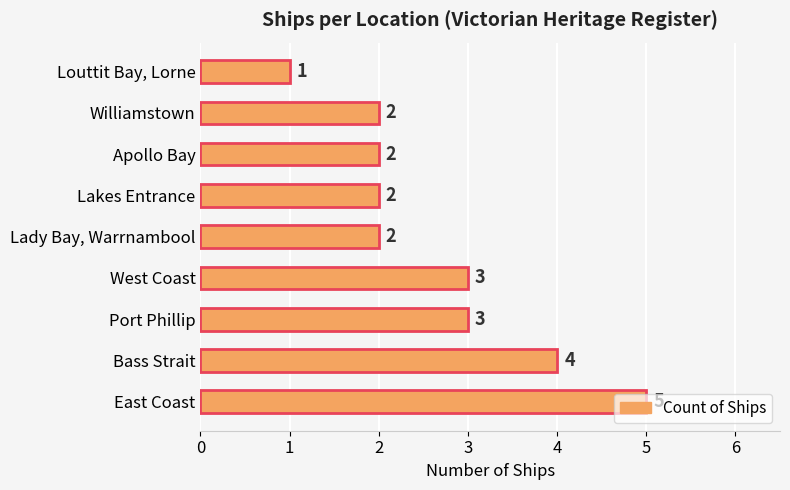

The chart shows a value of 5 at West Coast. True or false?

False